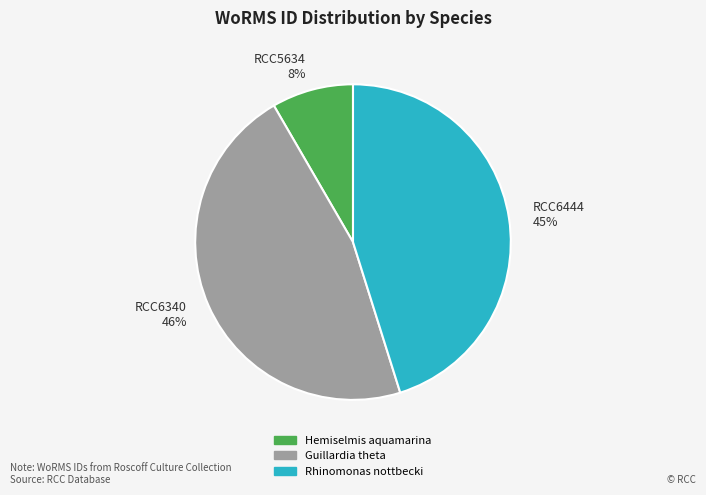

Is Rhinomonas nottbecki the majority of the pie?

No